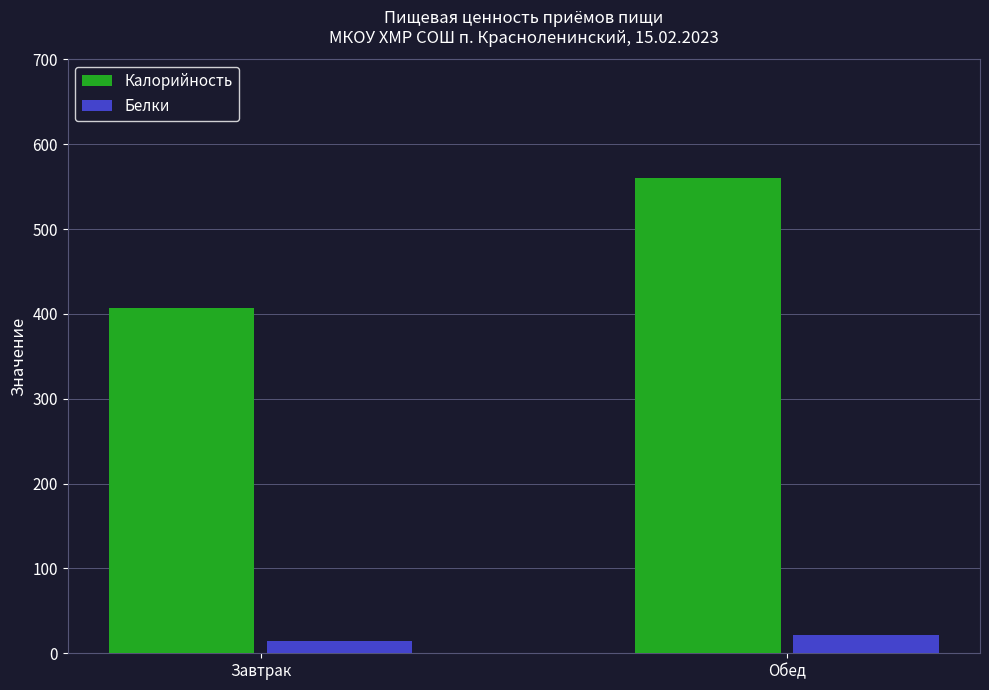

The Калорийность series shows 952.5 at Обед. True or false?

False